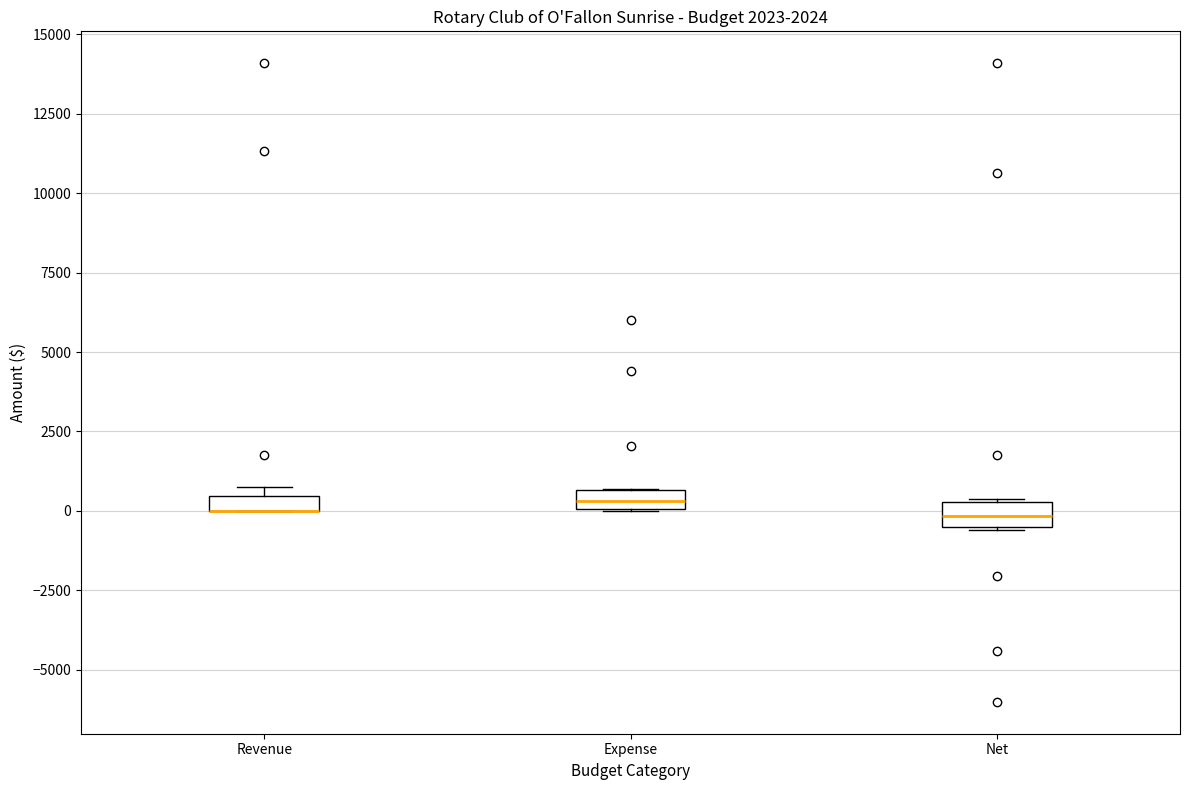

Where is the upper edge of the box for Revenue on the y-axis? The values are not printed on the chart, so give them approximately, as read against the axis.

500